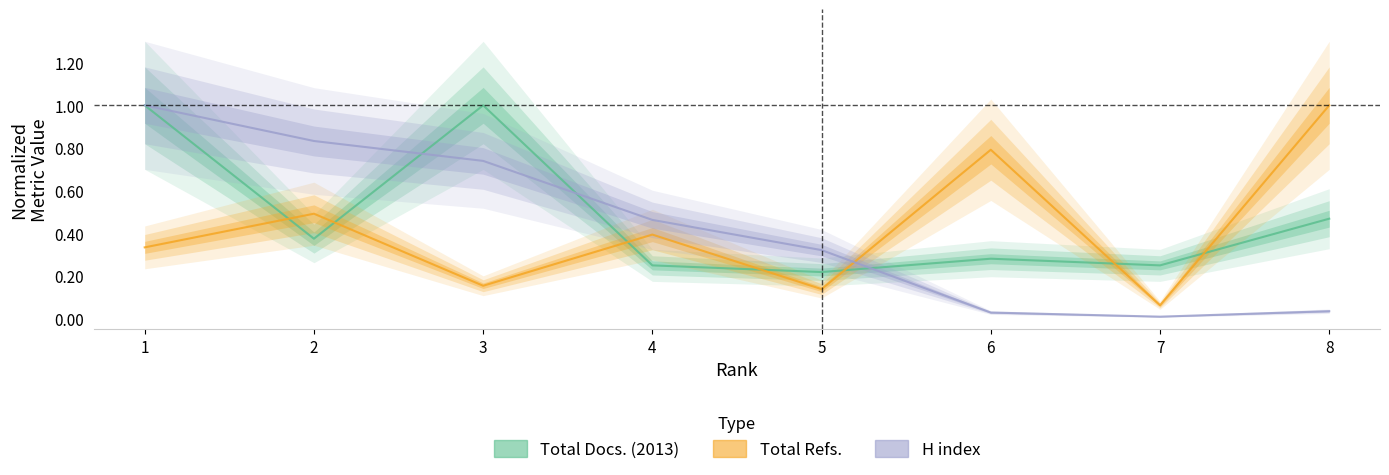

Does the chart display data point markers on the line(s)?

No